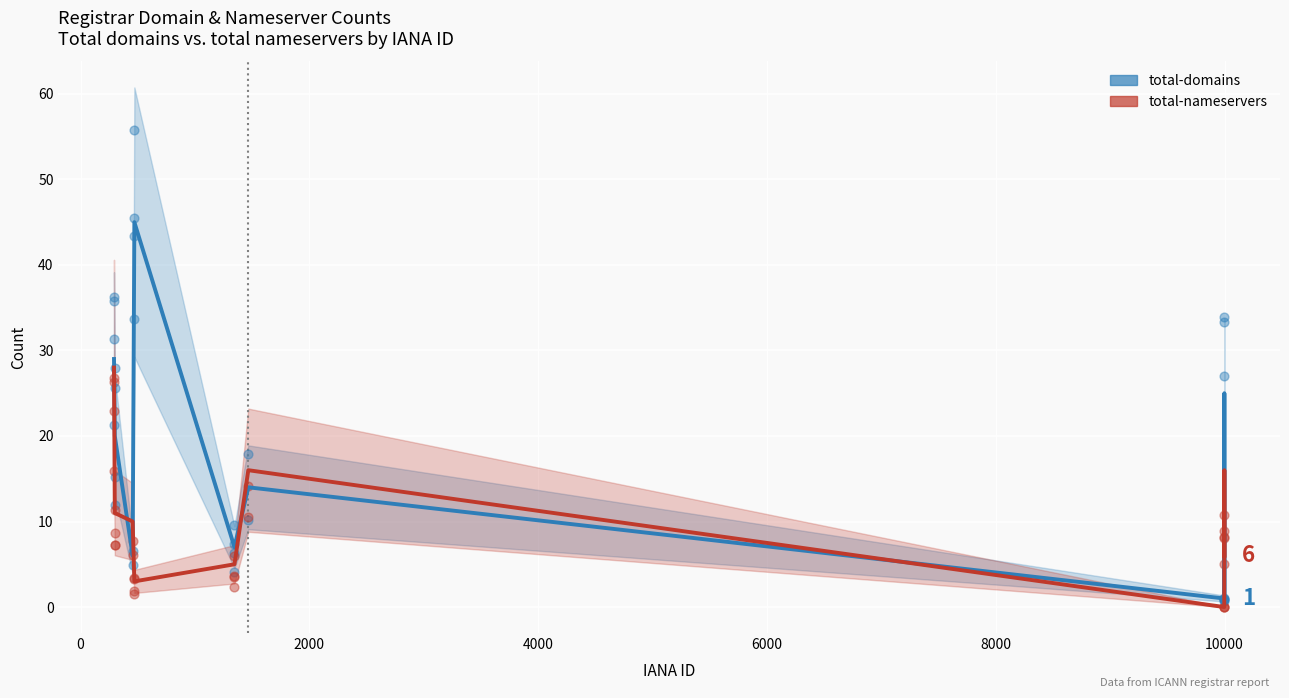

What are all the series names shown in the legend?

total-domains, total-nameservers